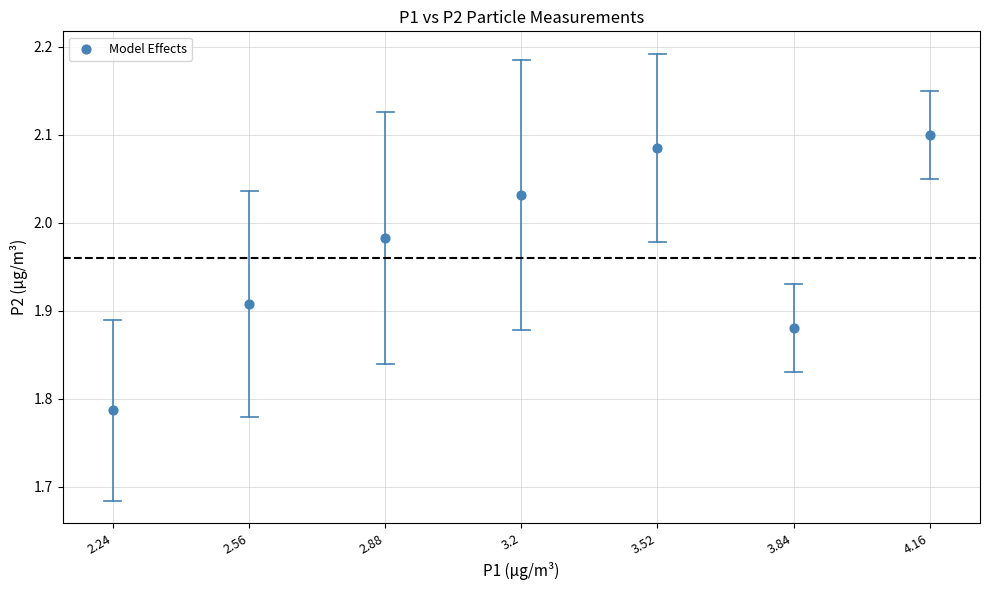

What is the average X value?

3.2